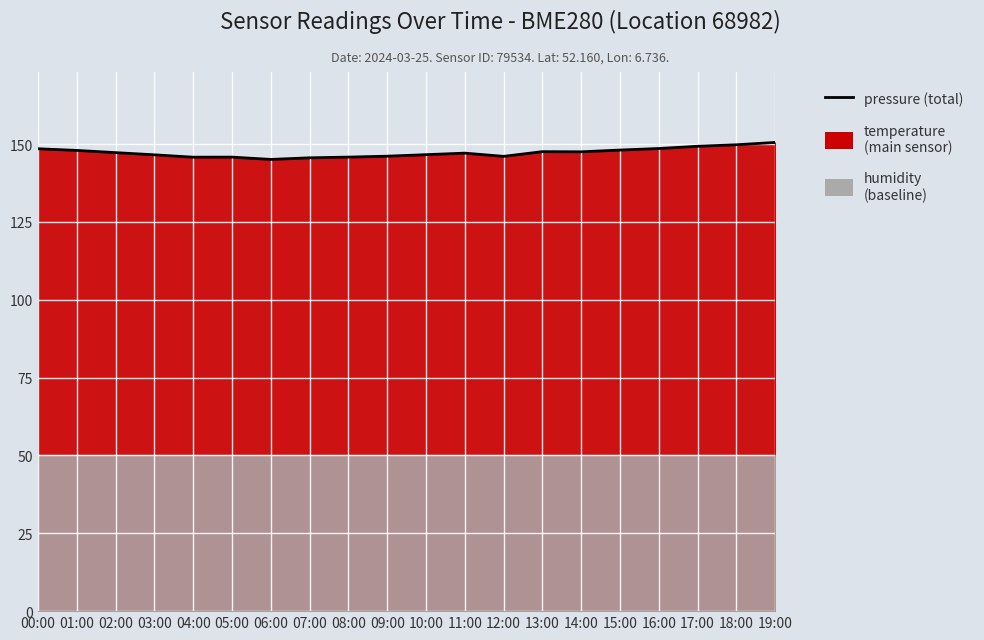

Between 10:00 and 17:00, which is larger?

17:00